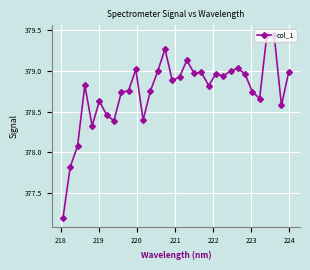

What is the value of the 1st point from the left?

377.2